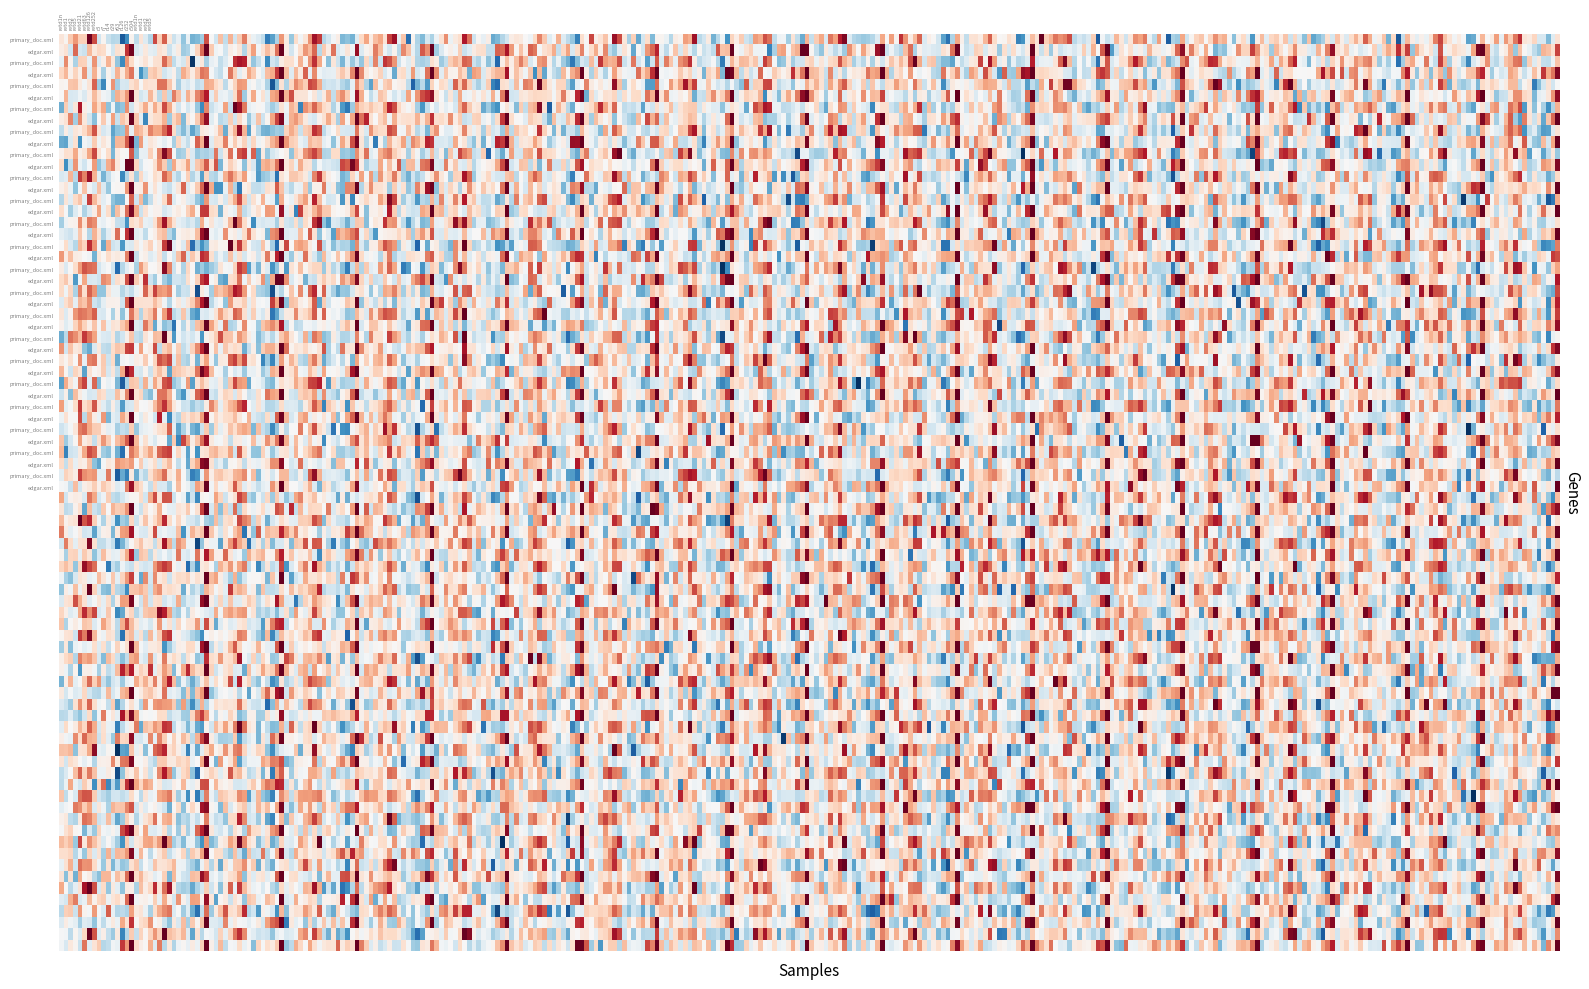

The edgar.xml series shows 3 at r7. True or false?

True